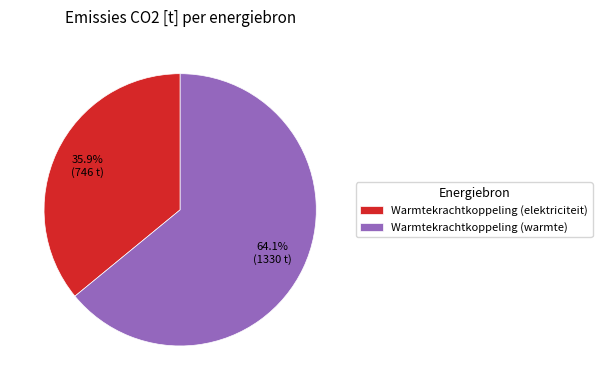

To the nearest percent, what is the average slice percentage?

50%